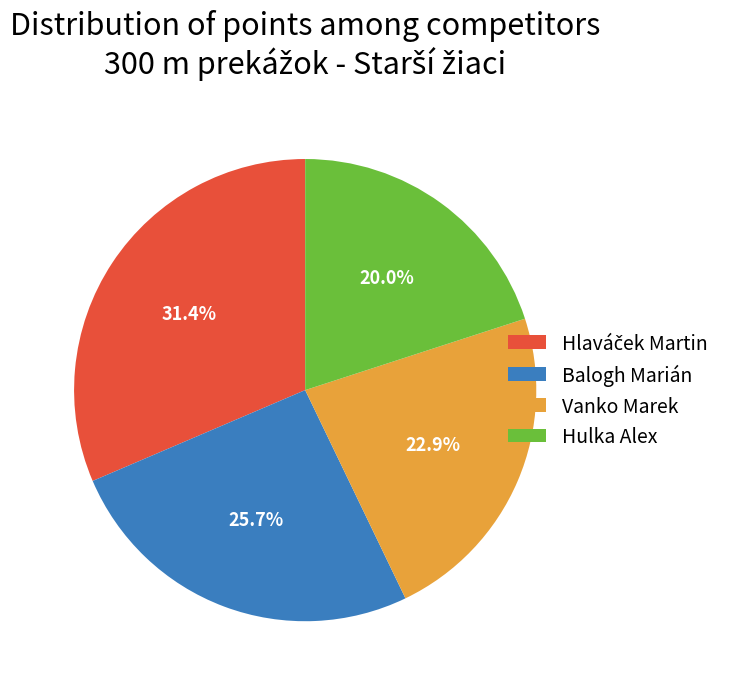

How many segments does this pie chart have?

4